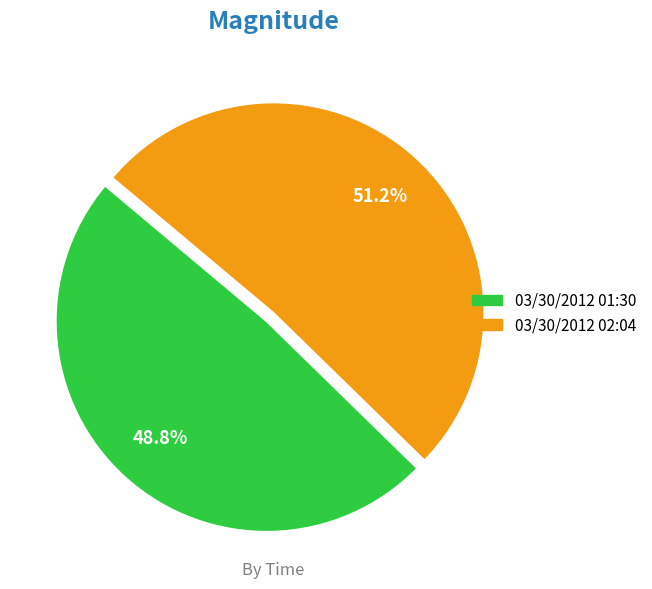

Which has a higher value, 03/30/2012 01:30 or 03/30/2012 02:04?

03/30/2012 02:04